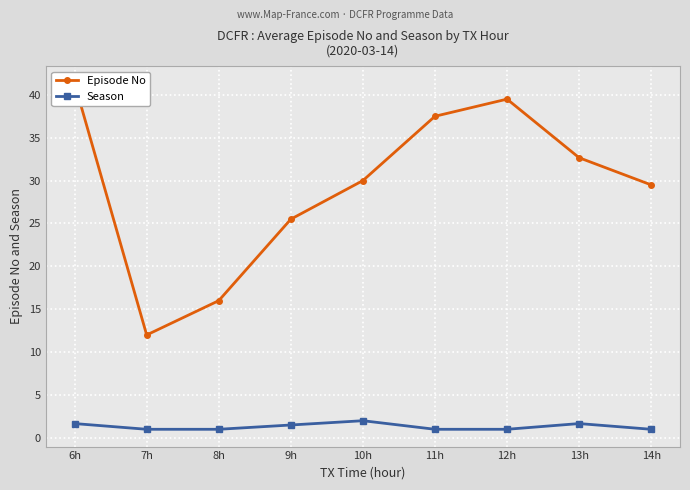

Count the number of categories in the chart.

9